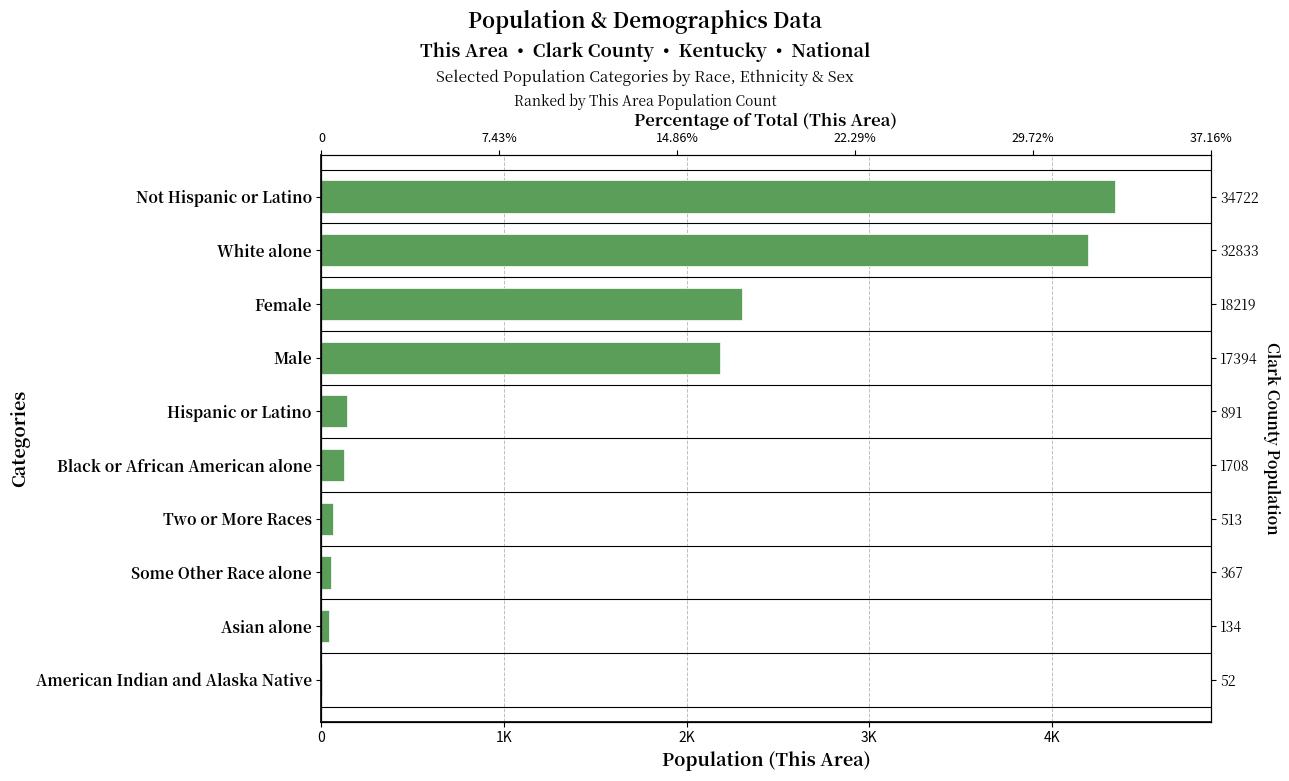

What is the difference between the second highest and minimum values?

4193